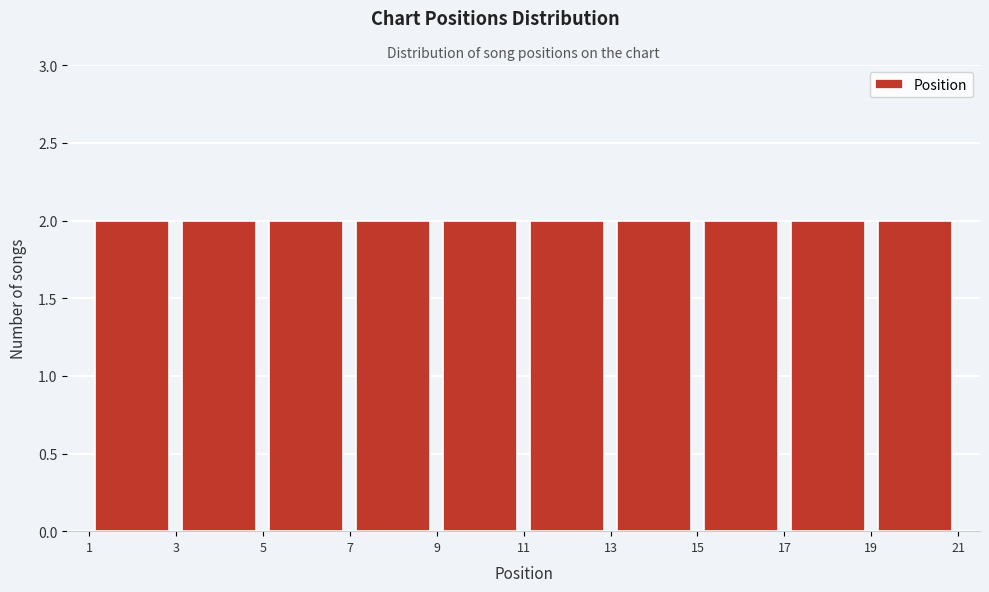

Reading left to right, list every bar in this chart as the range it spans on the x-axis followed by its height. The values are not printed on the chart, so give them approximately, as read against the axis.

1 to 3: 2
3 to 5: 2
5 to 7: 2
7 to 9: 2
9 to 11: 2
11 to 13: 2
13 to 15: 2
15 to 17: 2
17 to 19: 2
19 to 21: 2